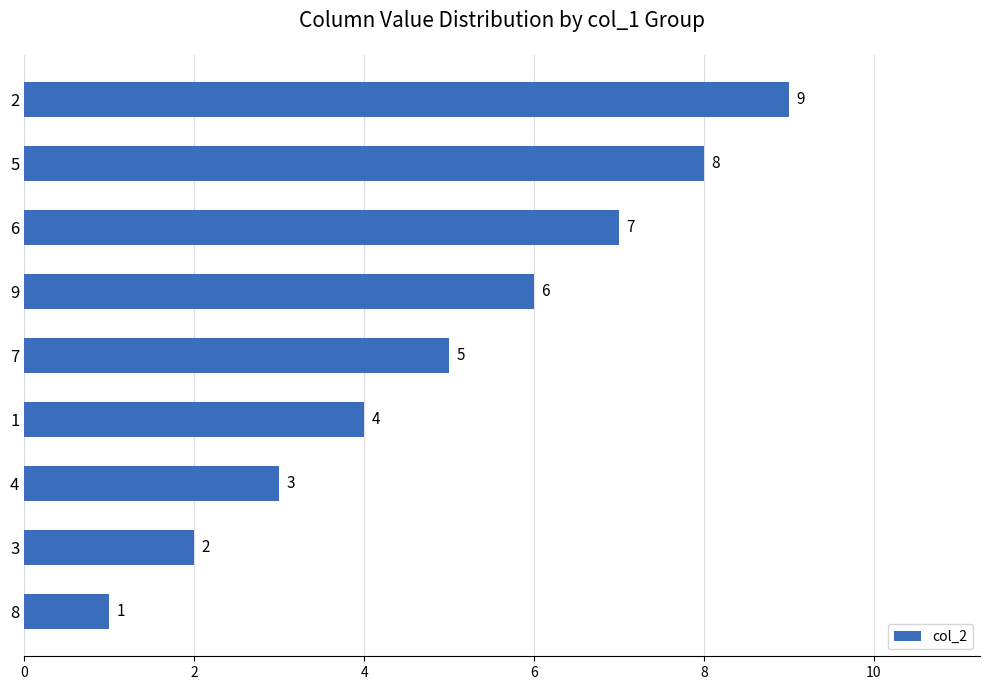

At which label is the value closest to 5?

7